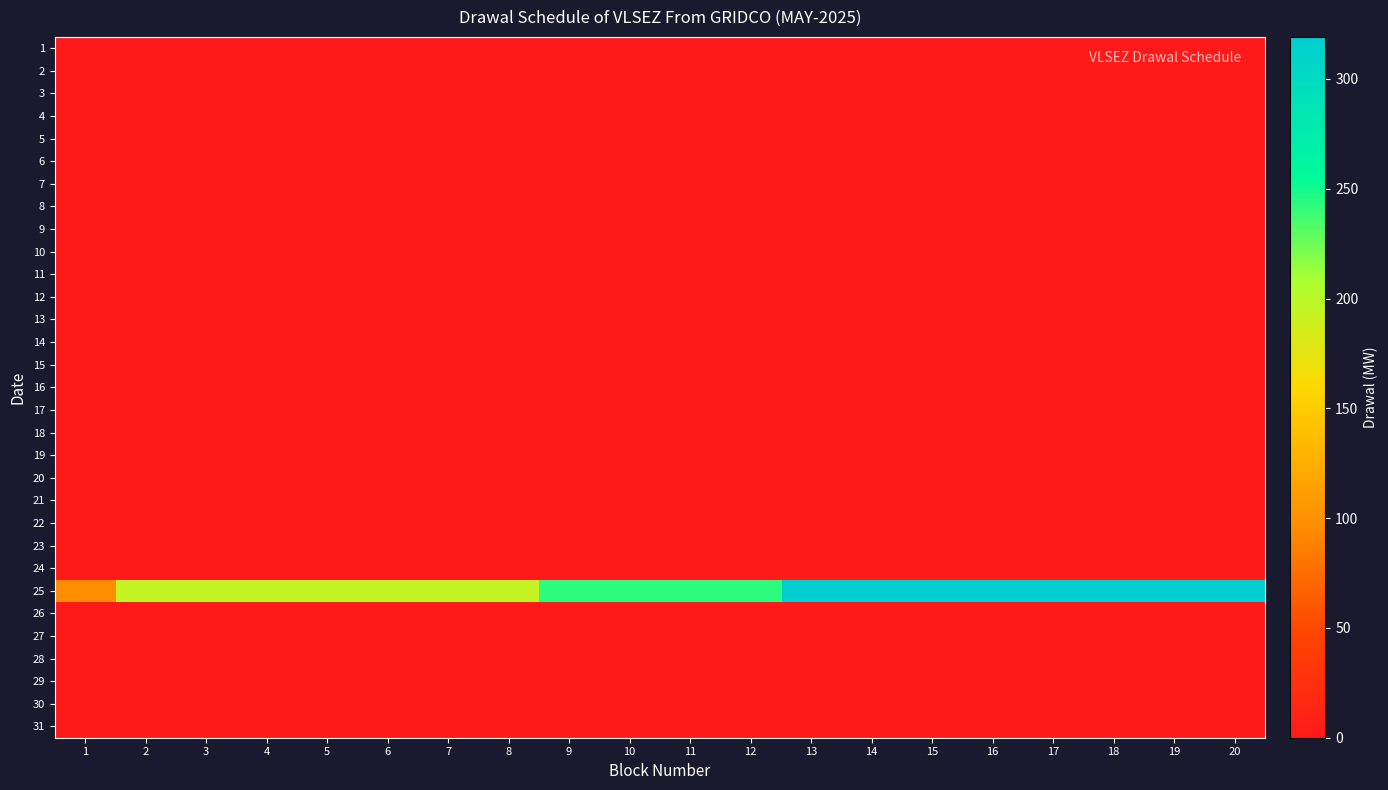

How many distinct data groups are displayed?

31